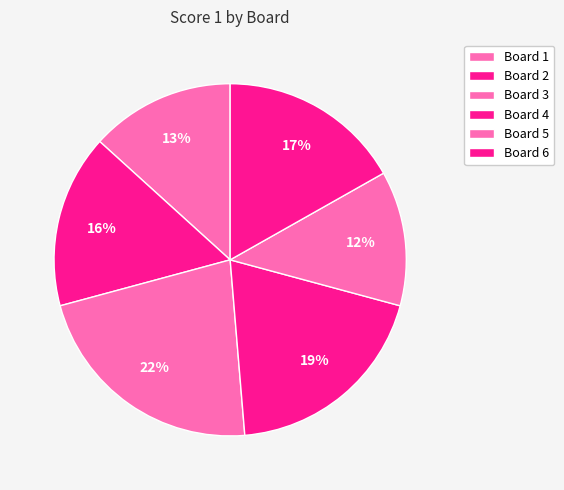

What is the change in value from Board 3 to Board 6?

-6